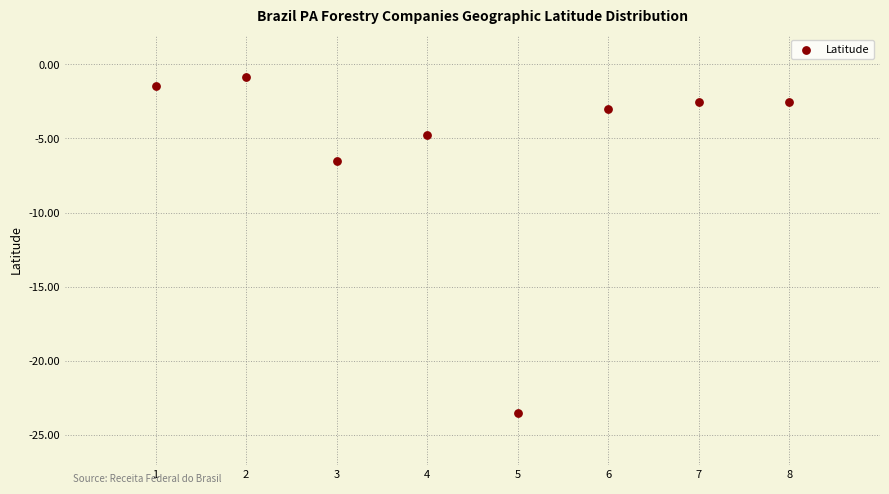

What Y value in the scatter plot is closest to -12?

-6.5